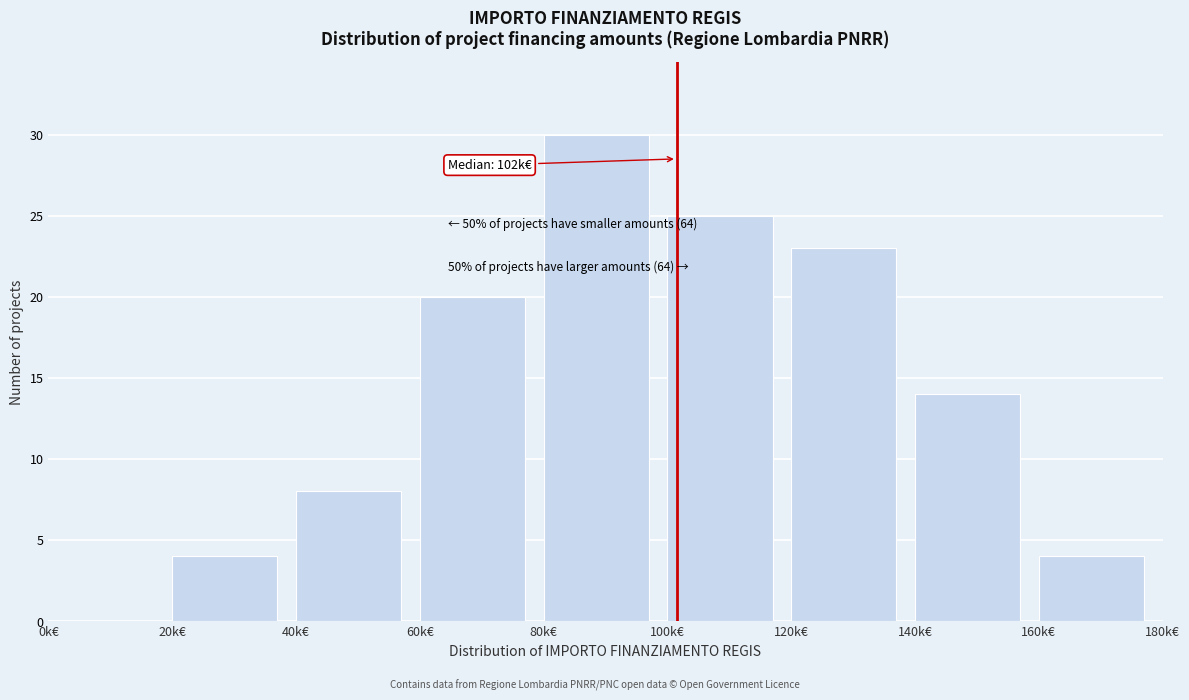

Reading left to right, what are all the values shown in this chart?

0k€=0	20k€=4	40k€=8	60k€=20	80k€=30	100k€=25	120k€=23	140k€=14	160k€=4